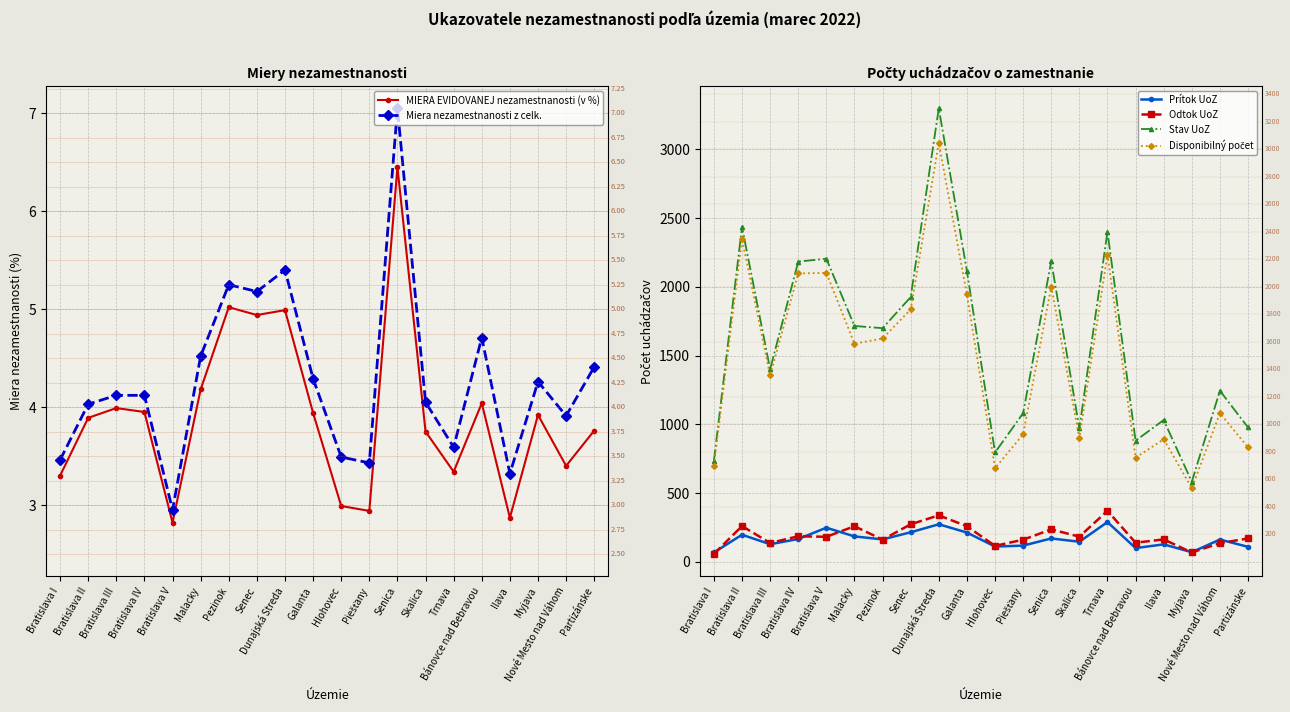

What is the total value across all series at Bratislava I?

1568.8